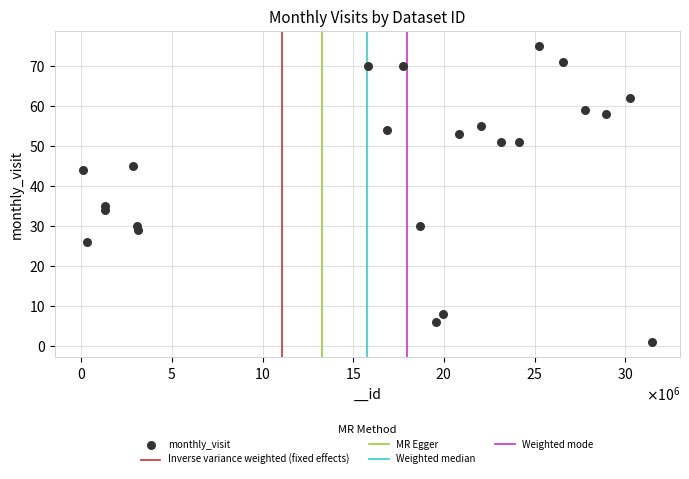

What Y value in the scatter plot is closest to 38?

35